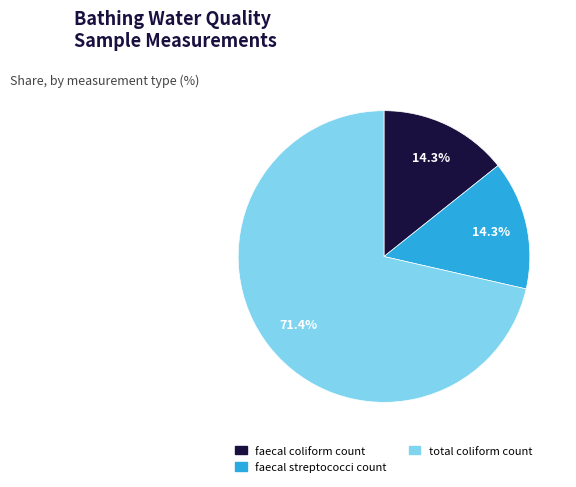

True or false: total coliform count accounts for 80% of the total.

False